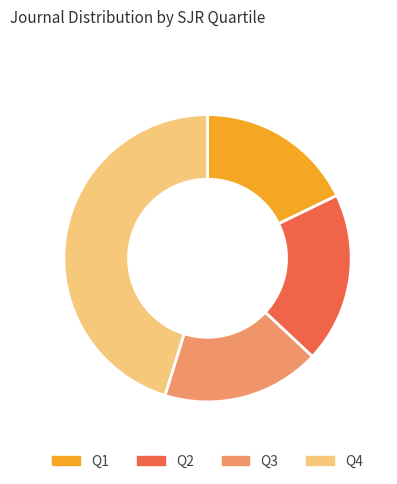

What is the largest slice in the pie chart?

Q4